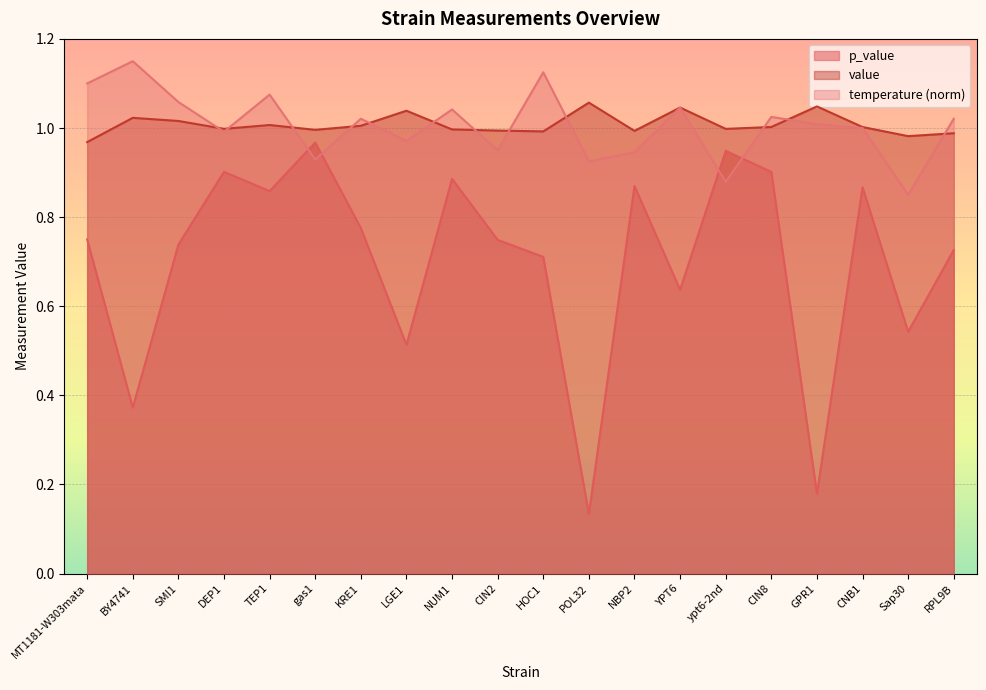

At how many categories does at least one series exceed 0?

20